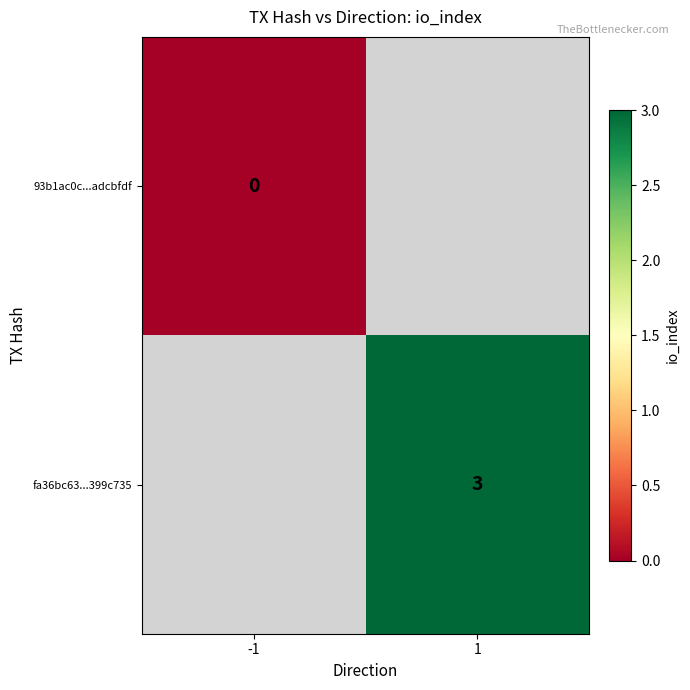

At how many categories does at least one series exceed 1?

1